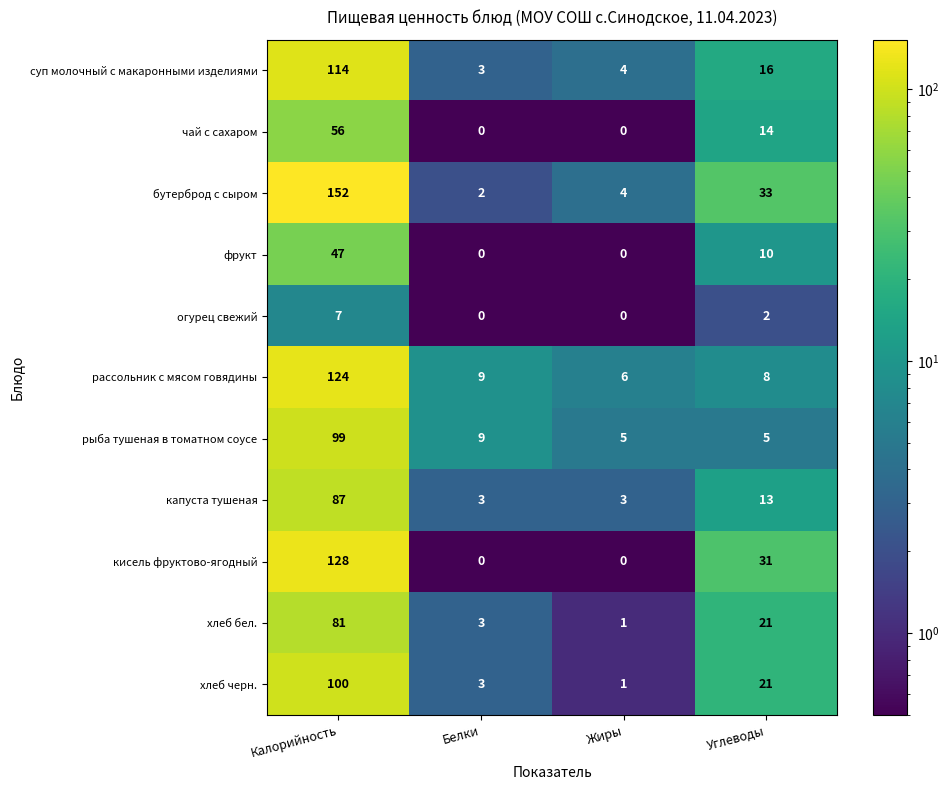

The бутерброд с сыром series shows 33 at Углеводы. True or false?

True